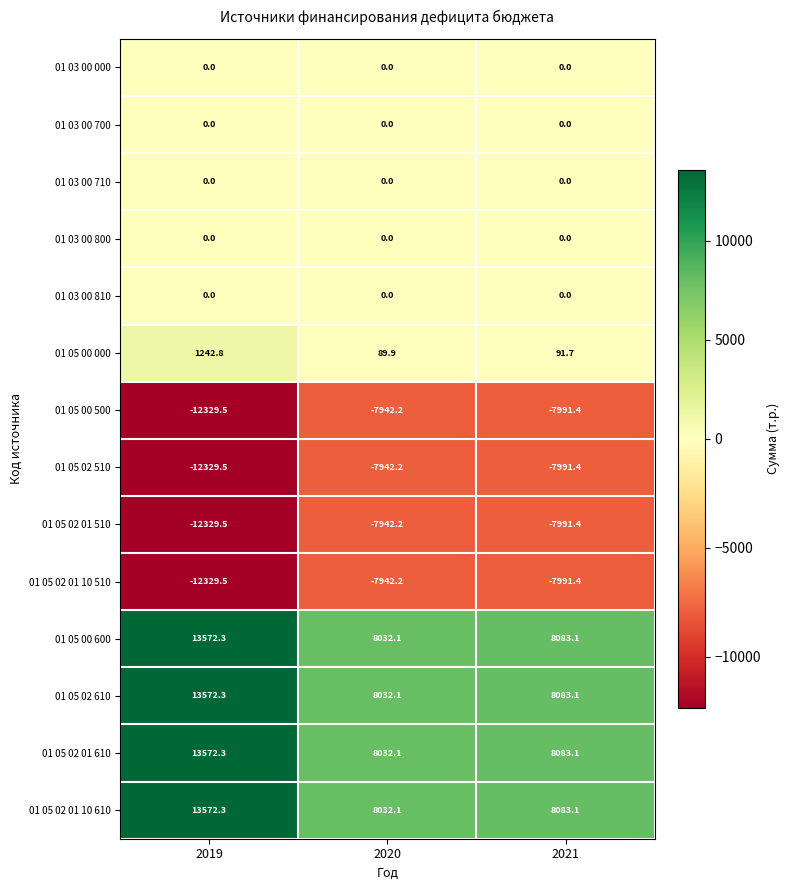

What is the total value across all series at 2020?

449.5